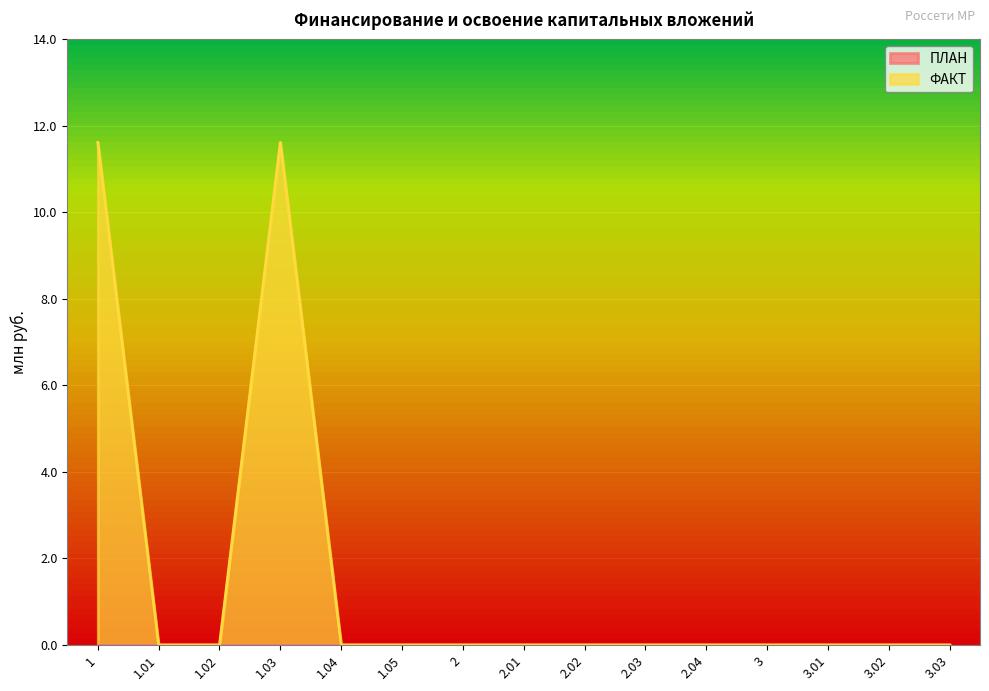

True or false: the data has more than 0 interior local peaks.

True